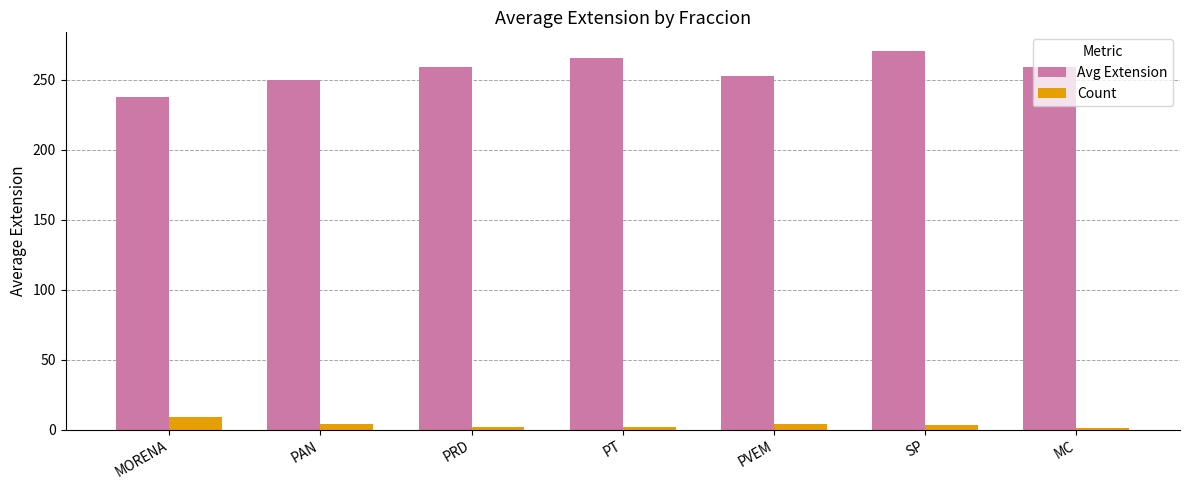

What is the approximate value of Count at PAN?

4.0